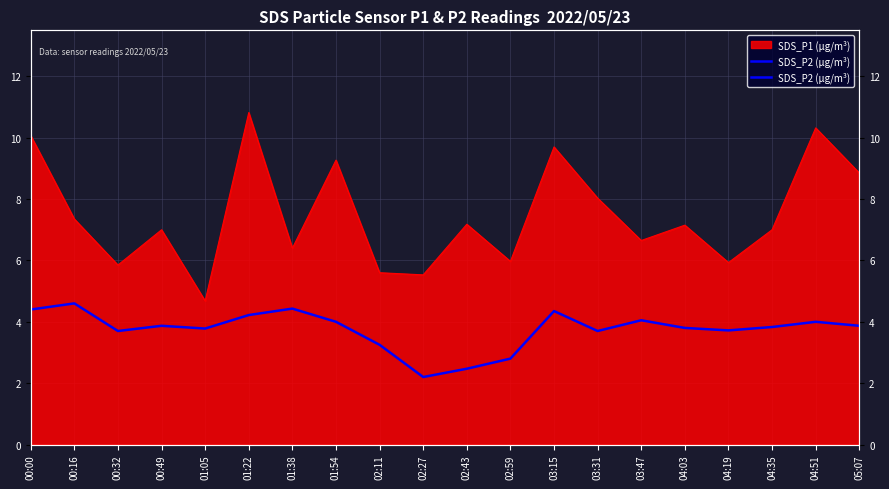

Reading left to right, list all the values displayed in this chart.

4.4	4.6	3.7	3.9	3.8	4.2	4.4	4.0	3.2	2.2	2.5	2.8	4.3	3.7	4.0	3.8	3.7	3.8	4.0	3.9